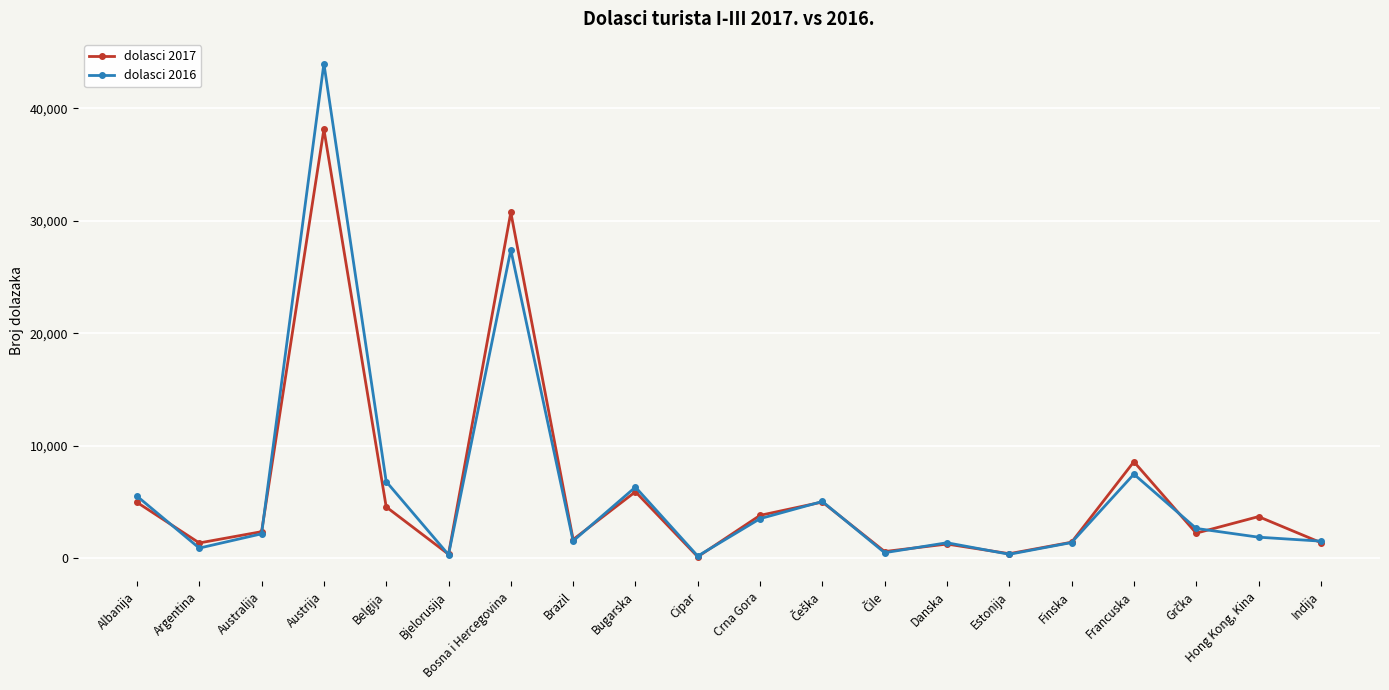

What is the difference between the second highest and second lowest values in the dolasci 2017 series?

30404